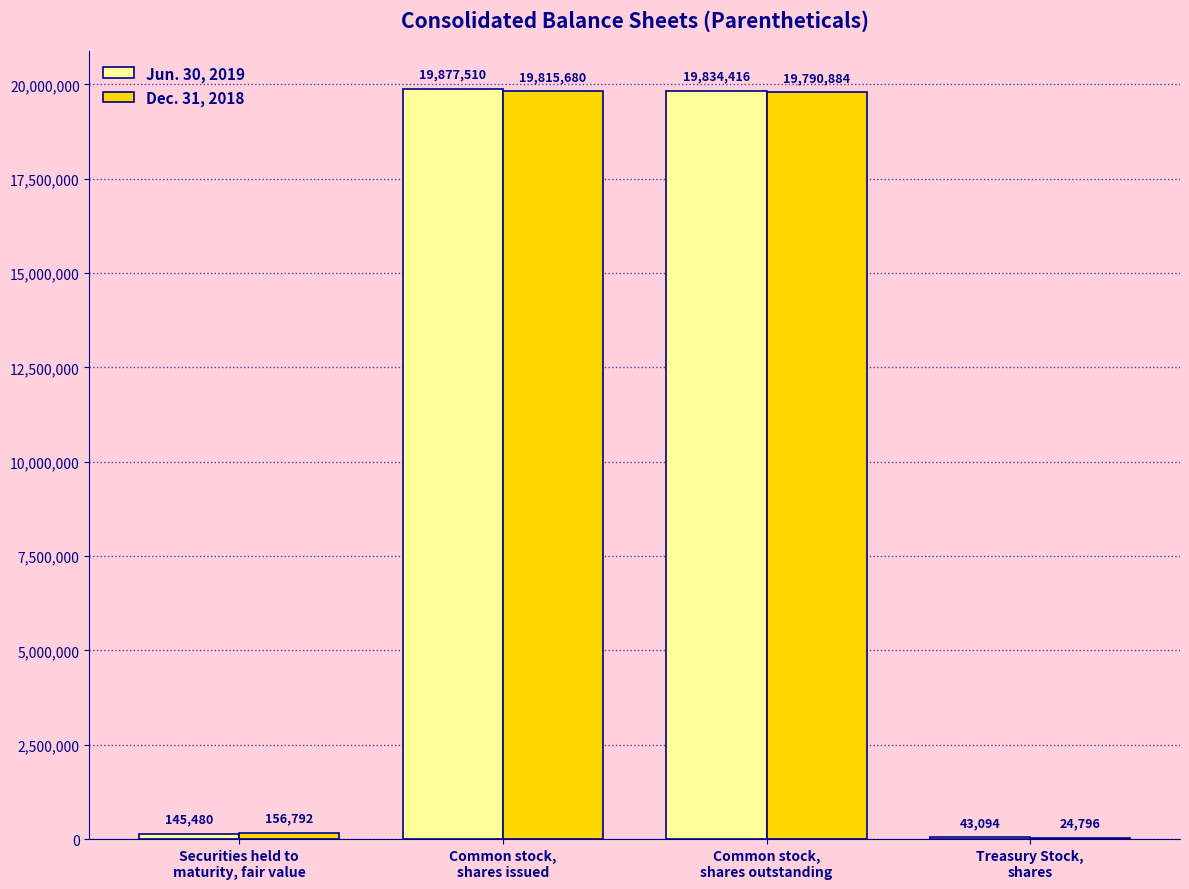

Reading left to right, what are all the values shown in this chart?

Jun. 30, 2019: 145480	19877510	19834416	43094
Dec. 31, 2018: 156792	19815680	19790884	24796